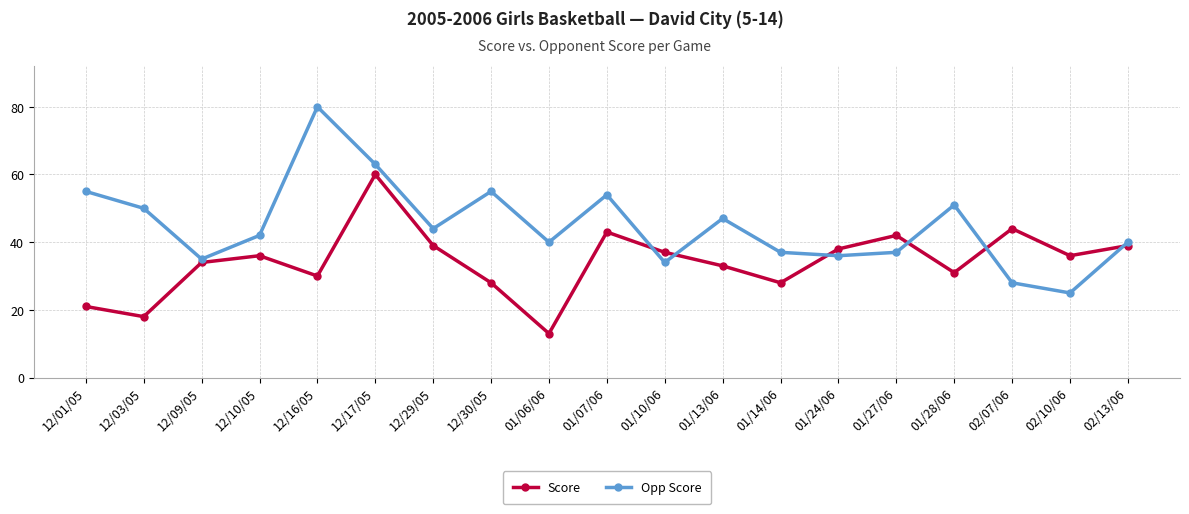

After their last crossing, which series has the higher values: Opp Score or Score?

Opp Score